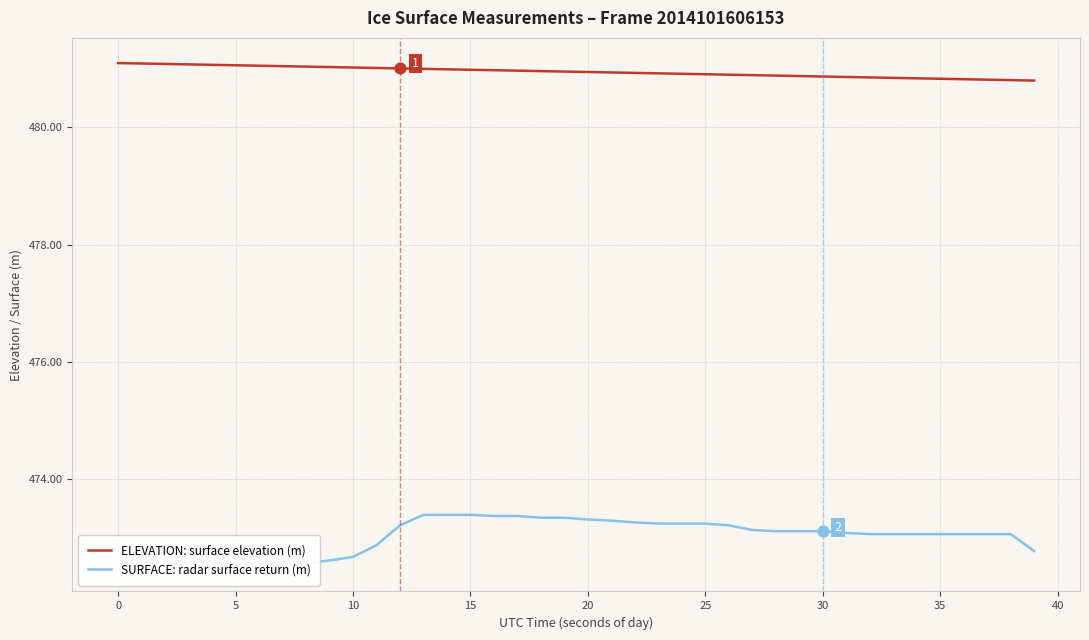

Which series has the largest total across all categories?

ELEVATION: surface elevation (m)